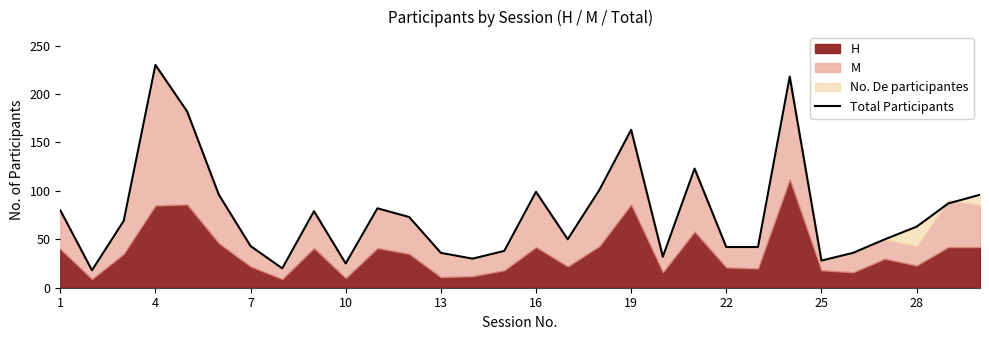

What is the minimum value shown in the chart?

18